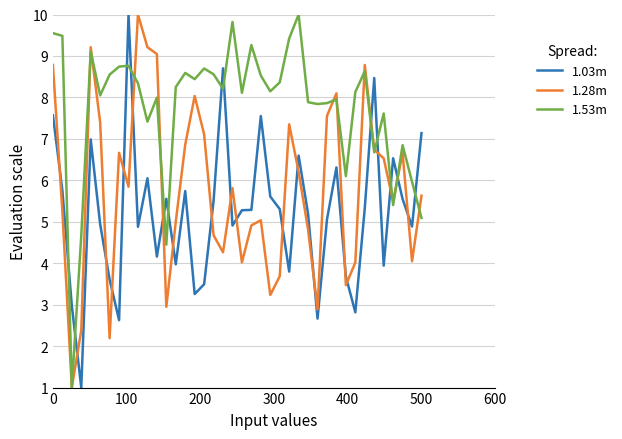

Which series has the largest total across all categories?

1.53m